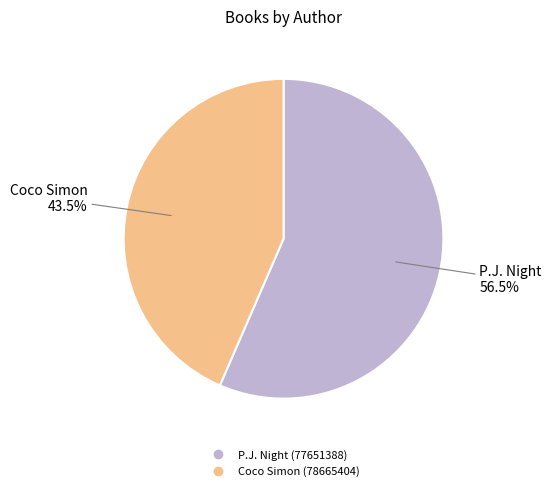

Which slice is the largest?

P.J. Night (77651388)